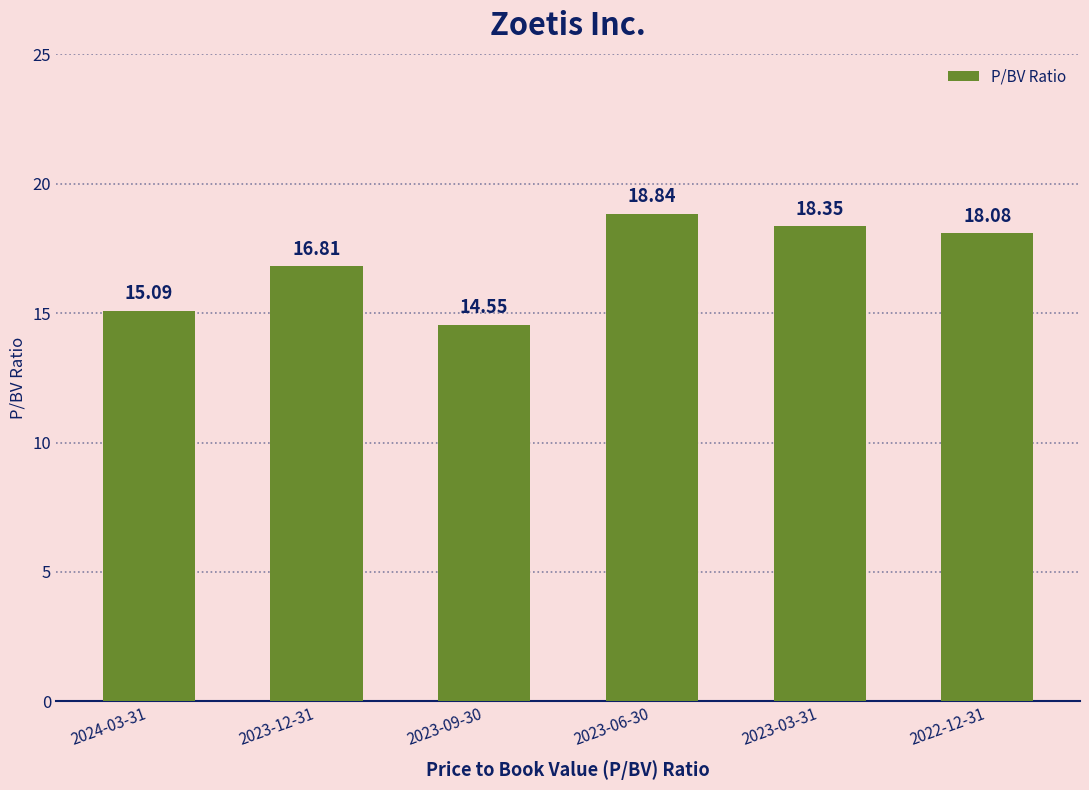

Where does the data first go above 18?

2023-06-30